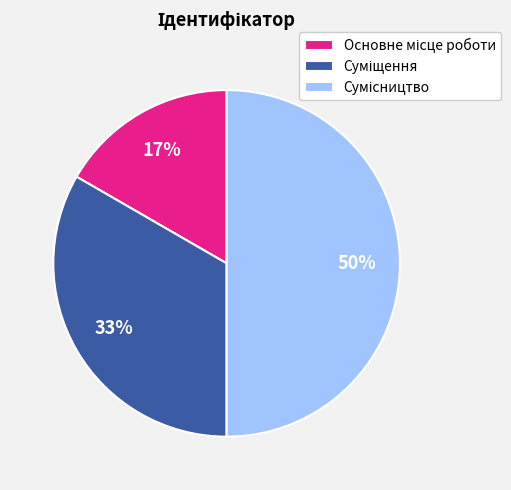

To the nearest percent, what is the average slice percentage?

33%